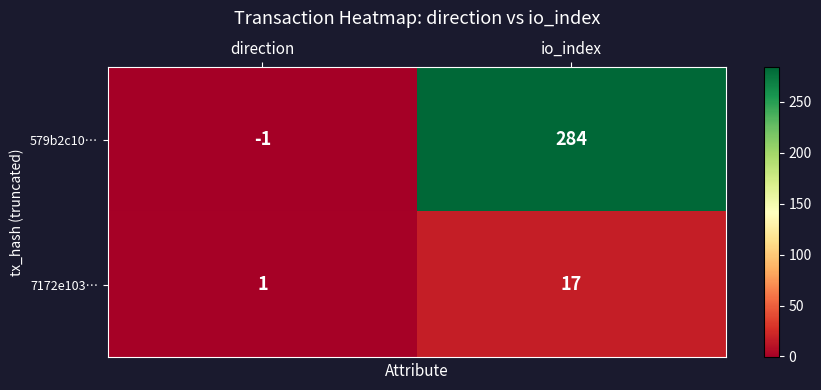

Reading left to right, list all the values displayed in this chart.

579b2c10…: -1	284
7172e103…: 1	17